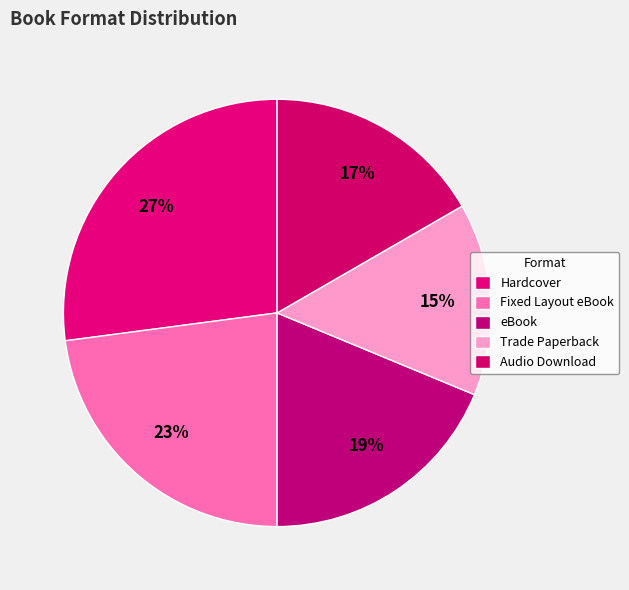

To the nearest percent, what is the difference between the largest and smallest slice percentages?

12%